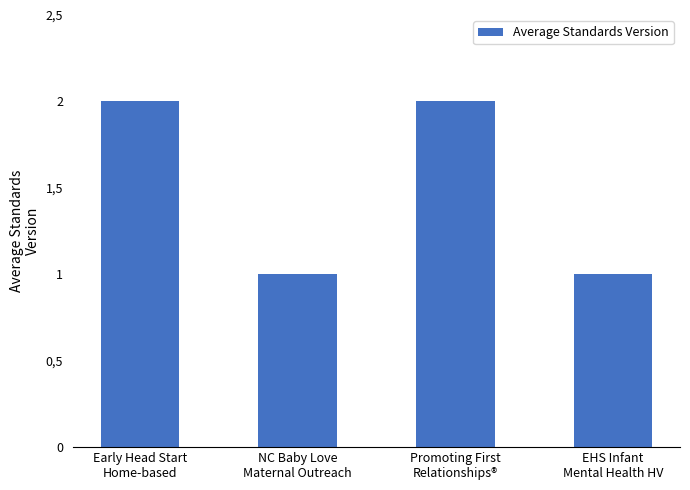

Are the bars horizontal?

No